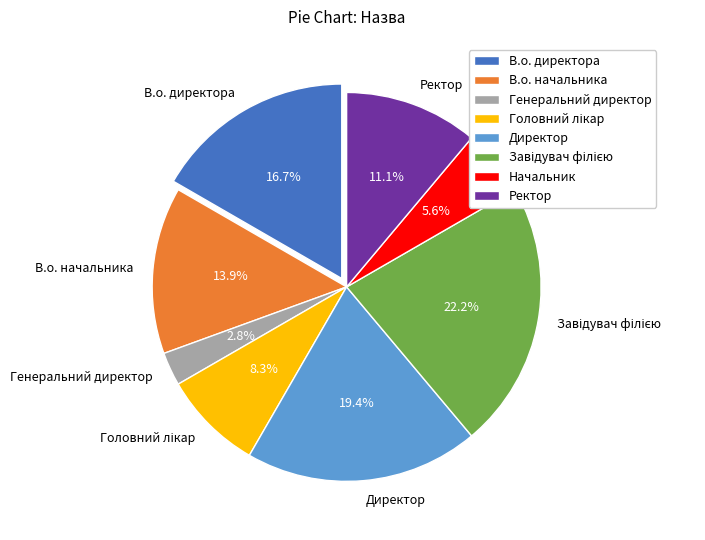

Combined, do В.о. начальника and Ректор account for over 50%?

No